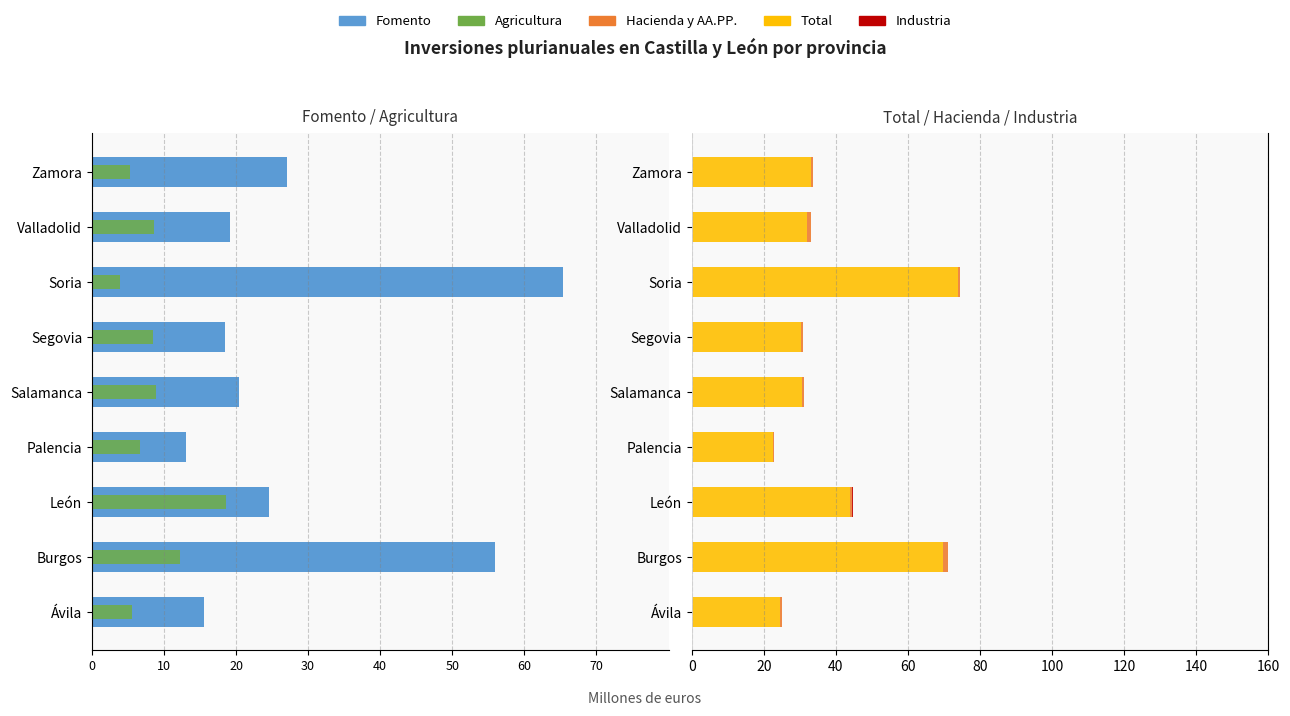

What is the difference between the highest and lowest values at Palencia?

35.6